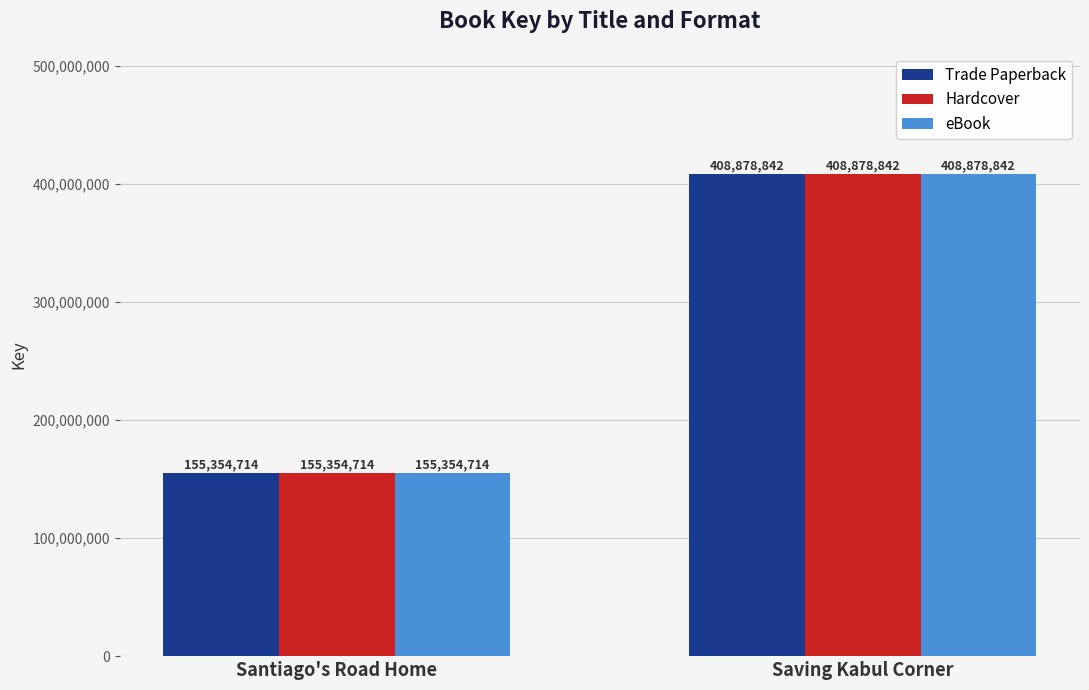

At how many categories does at least one series exceed 287936120?

1